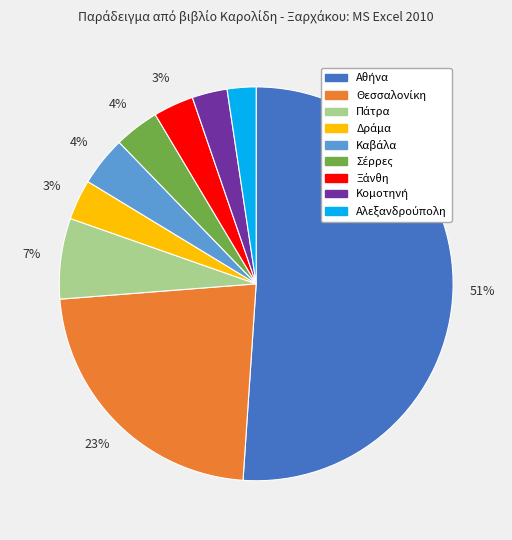

Does any single category account for the majority?

Yes